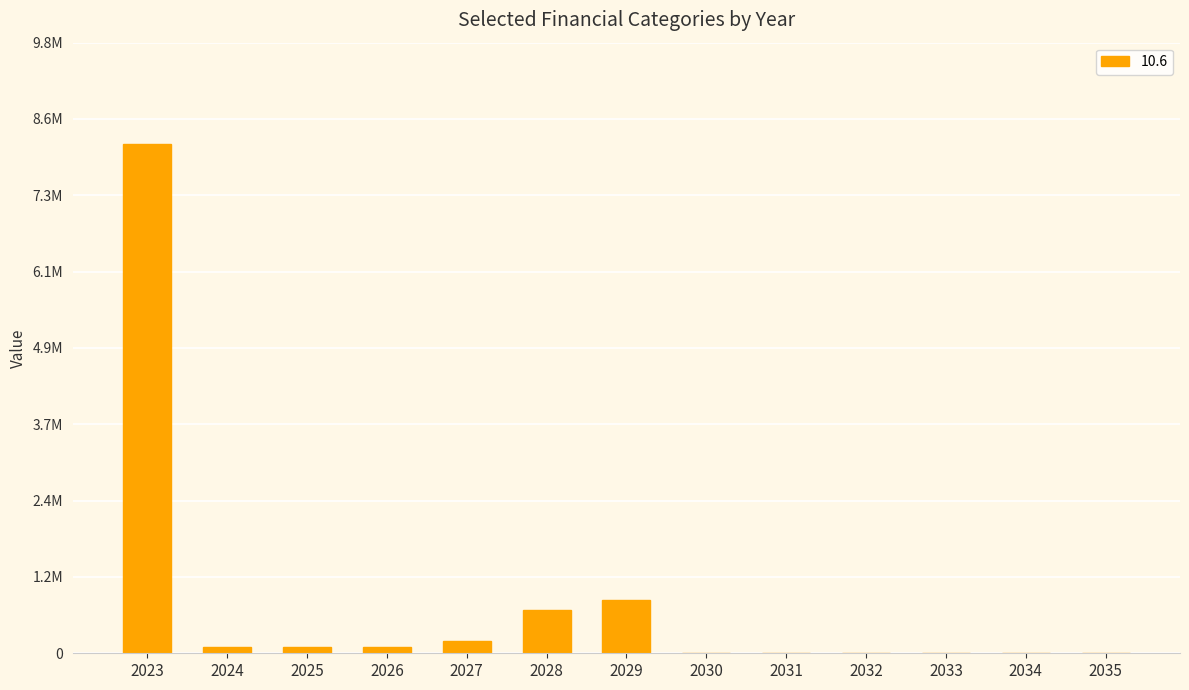

Are the bars horizontal?

No